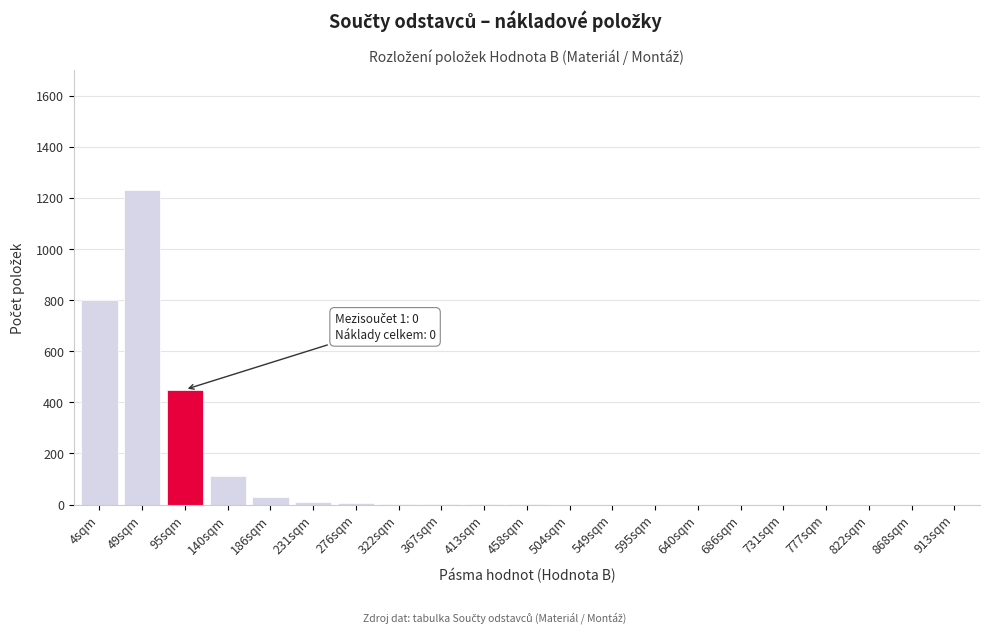

True or false: the data shows 1 at 413sqm.

True